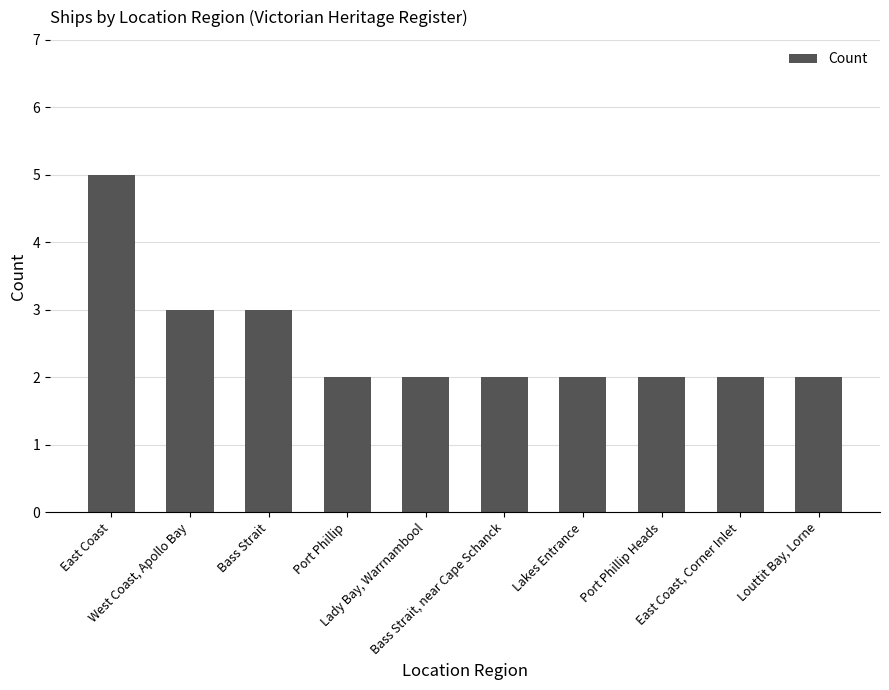

What is the difference between the maximum and second lowest values?

3